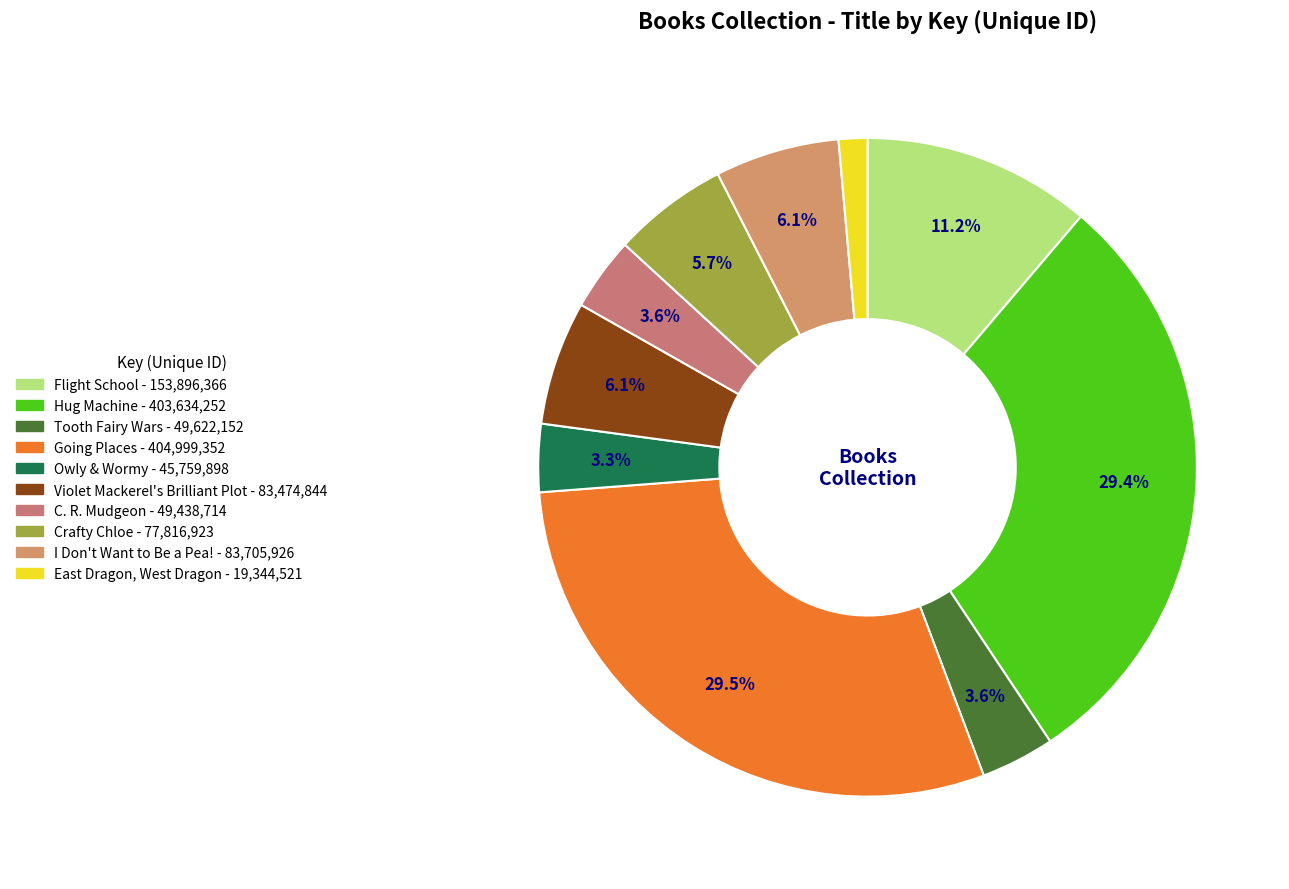

Do East Dragon, West Dragon and Tooth Fairy Wars together represent more than half of the pie?

No